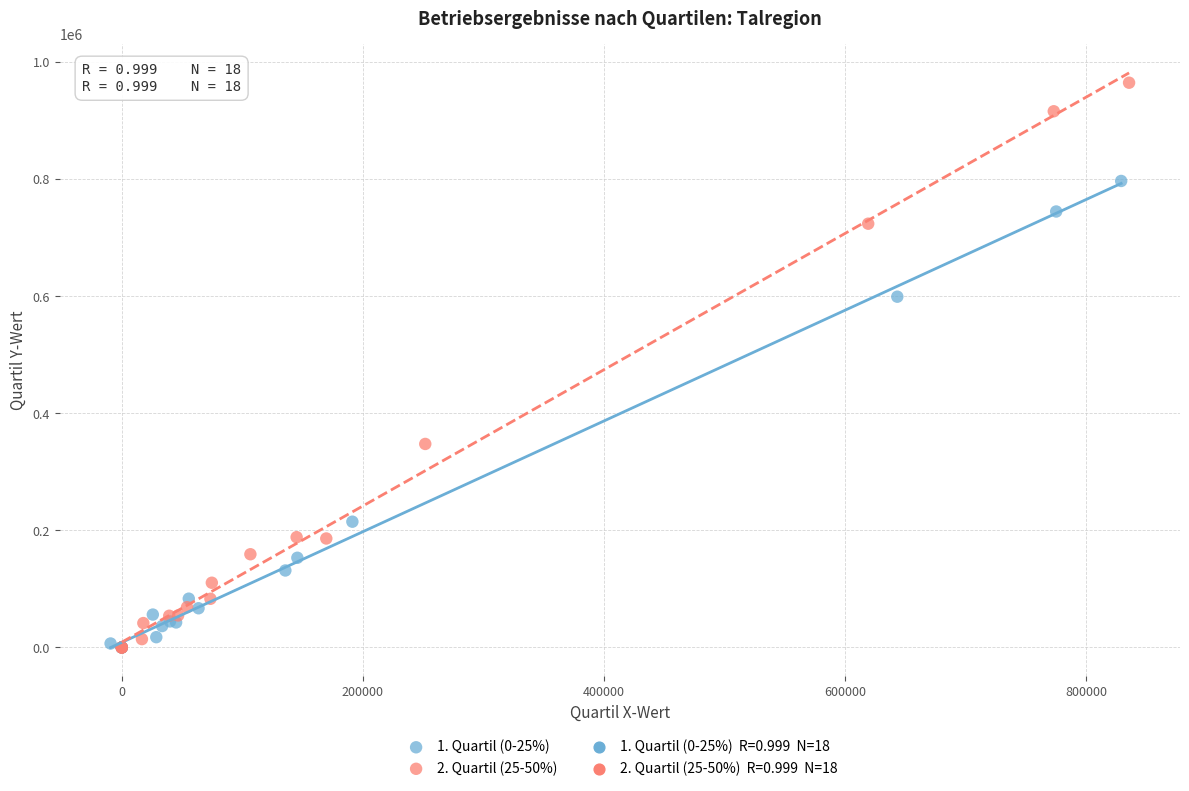

Which series contains the highest Y value?

2. Quartil (25-50%)